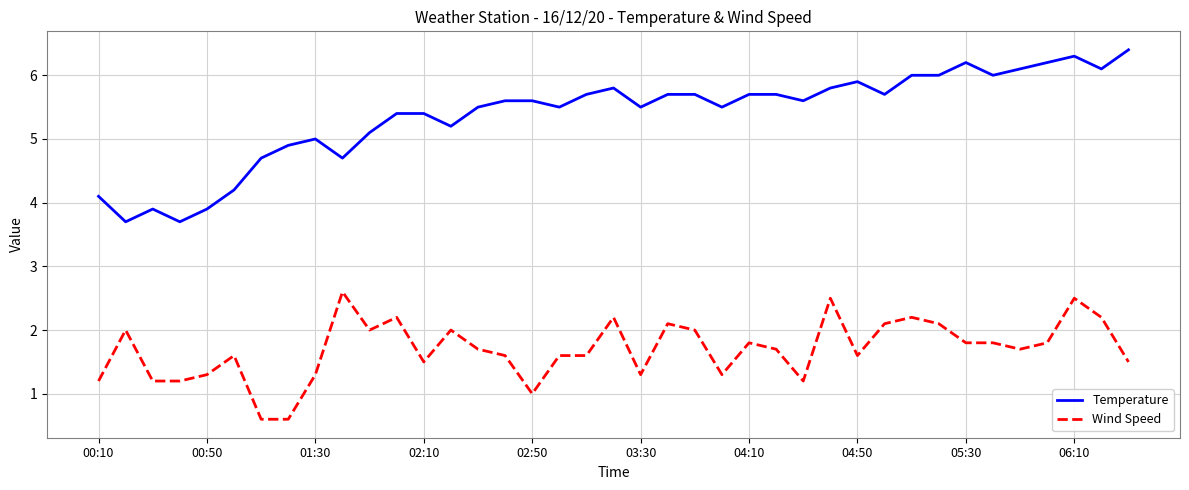

Reading left to right, what are all the values shown in this chart?

Temperature: 4.1	3.7	3.9	3.7	3.9	4.2	4.7	4.9	5.0	4.7	5.1	5.4	5.4	5.2	5.5	5.6	5.6	5.5	5.7	5.8	5.5	5.7	5.7	5.5	5.7	5.7	5.6	5.8	5.9	5.7	6.0	6.0	6.2	6.0	6.1	6.2	6.3	6.1	6.4
Wind Speed: 1.2	2.0	1.2	1.2	1.3	1.6	0.6	0.6	1.3	2.6	2.0	2.2	1.5	2.0	1.7	1.6	1.0	1.6	1.6	2.2	1.3	2.1	2.0	1.3	1.8	1.7	1.2	2.5	1.6	2.1	2.2	2.1	1.8	1.8	1.7	1.8	2.5	2.2	1.5